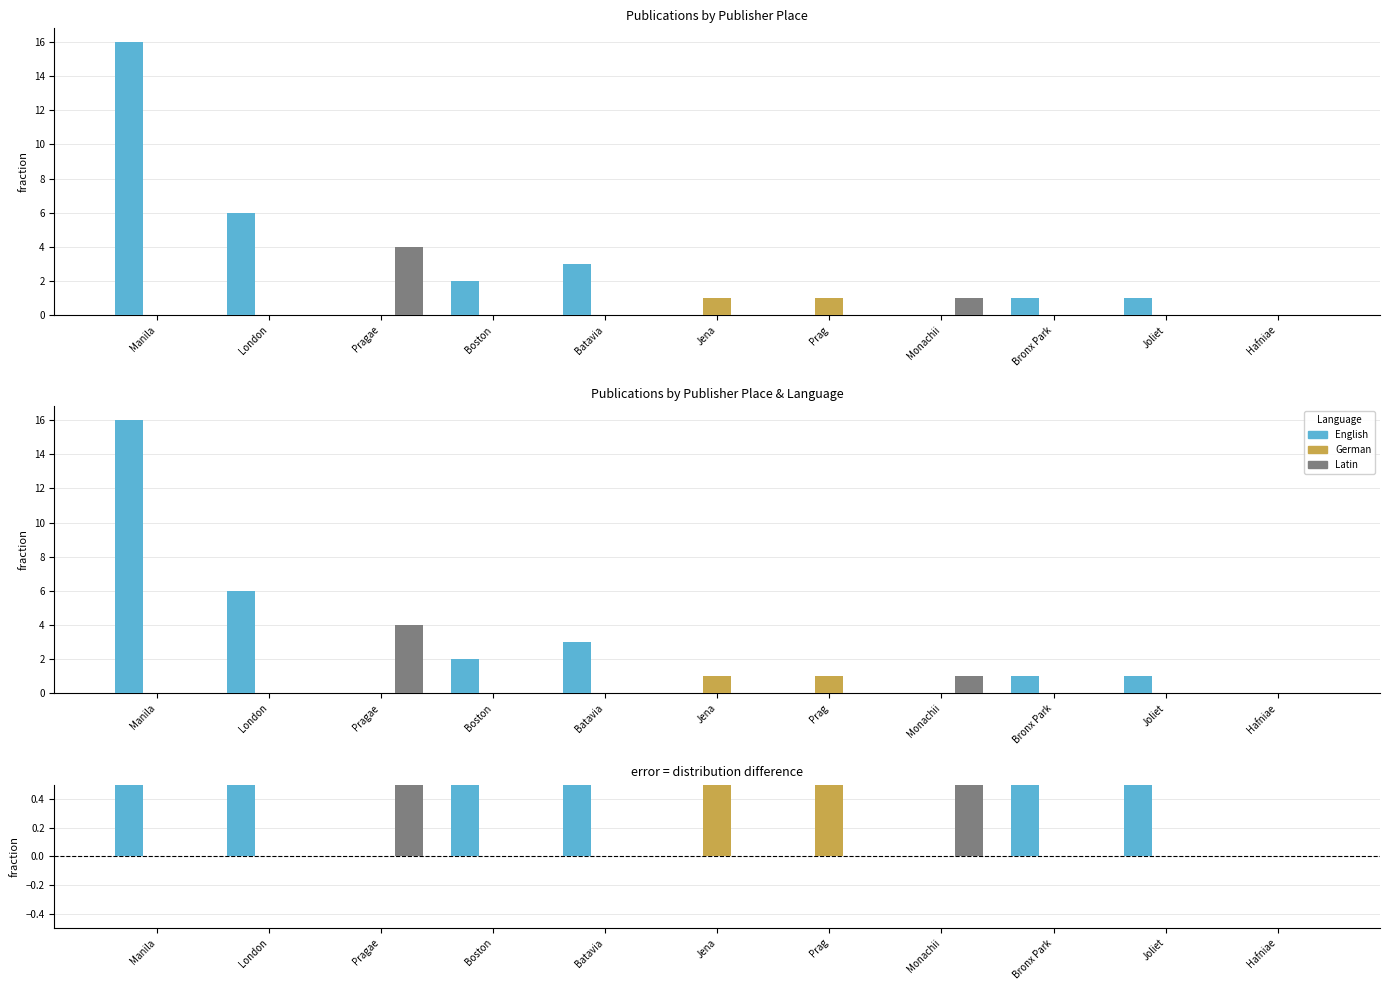

Rank the series at Manila from highest to lowest value.

English, German, Latin